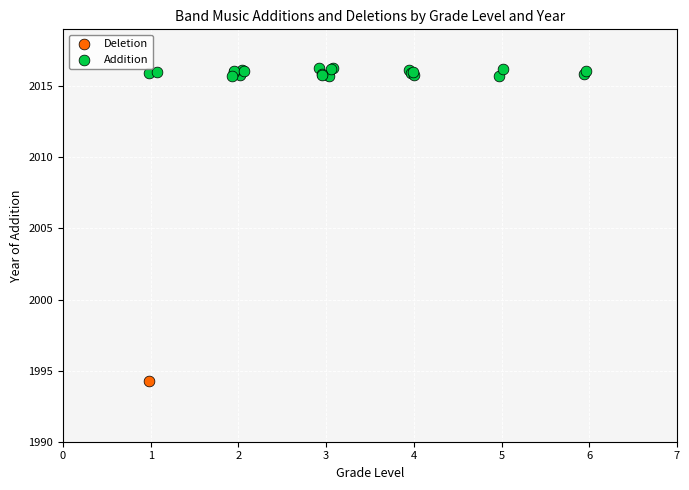

What are all the series names shown in the legend?

Deletion, Addition